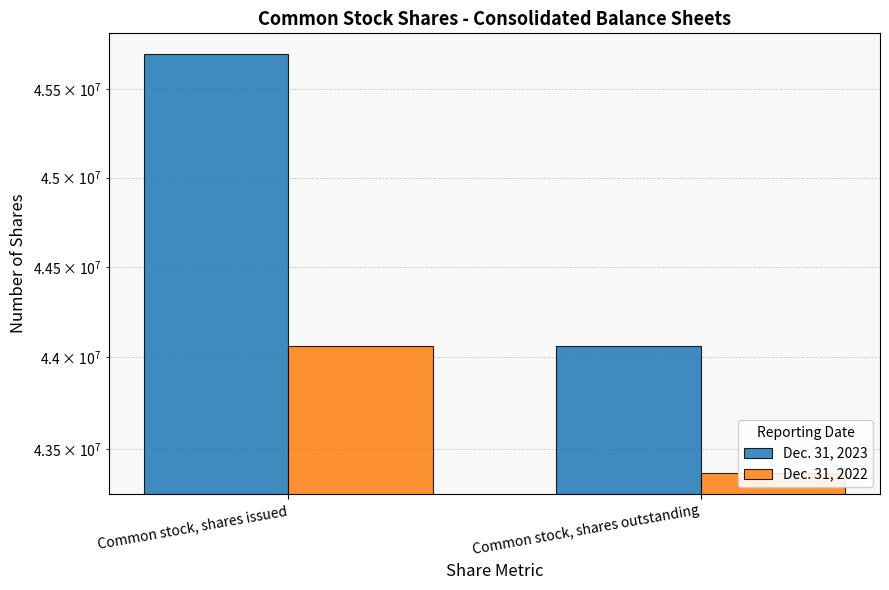

What is the average value of the Dec. 31, 2023 series?

44881348